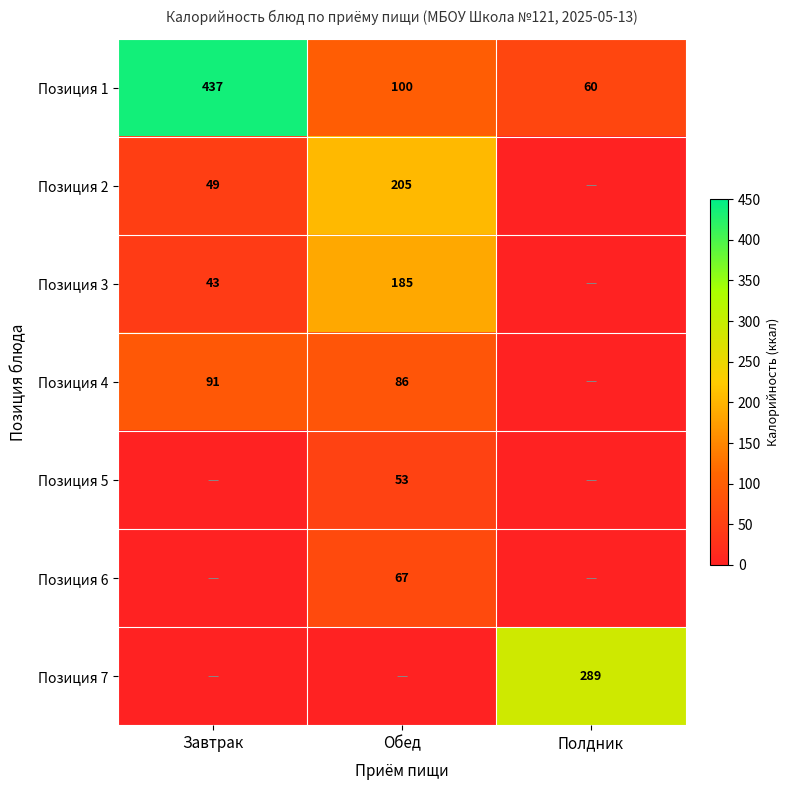

Is the value of Позиция 3 at Обед greater than the value of Позиция 4 at Обед?

Yes